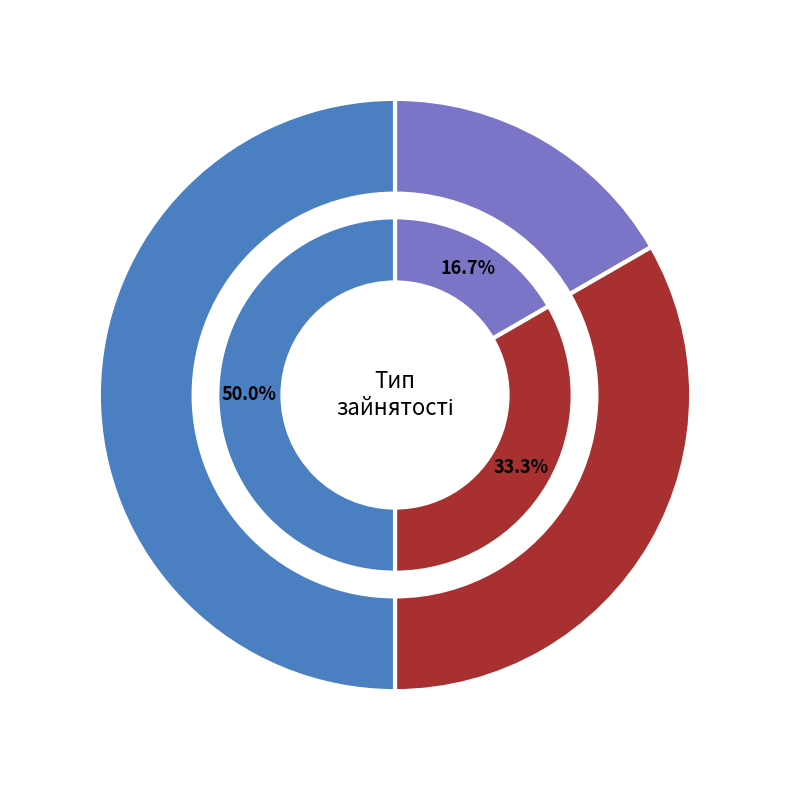

Is there a majority slice in this chart?

No